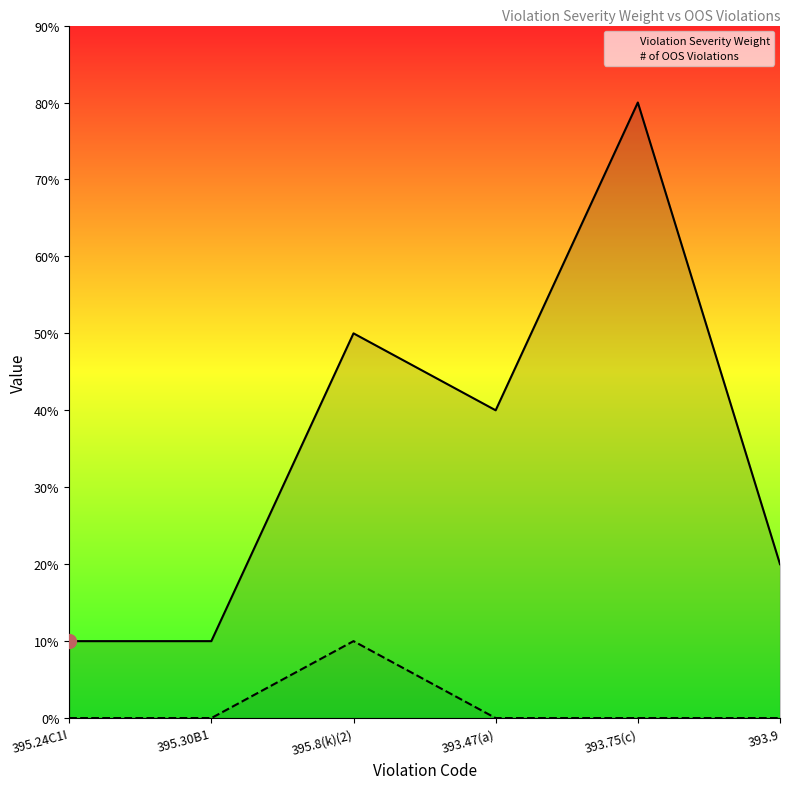

True or false: Violation Severity Weight and # of OOS Violations cross at least once.

False